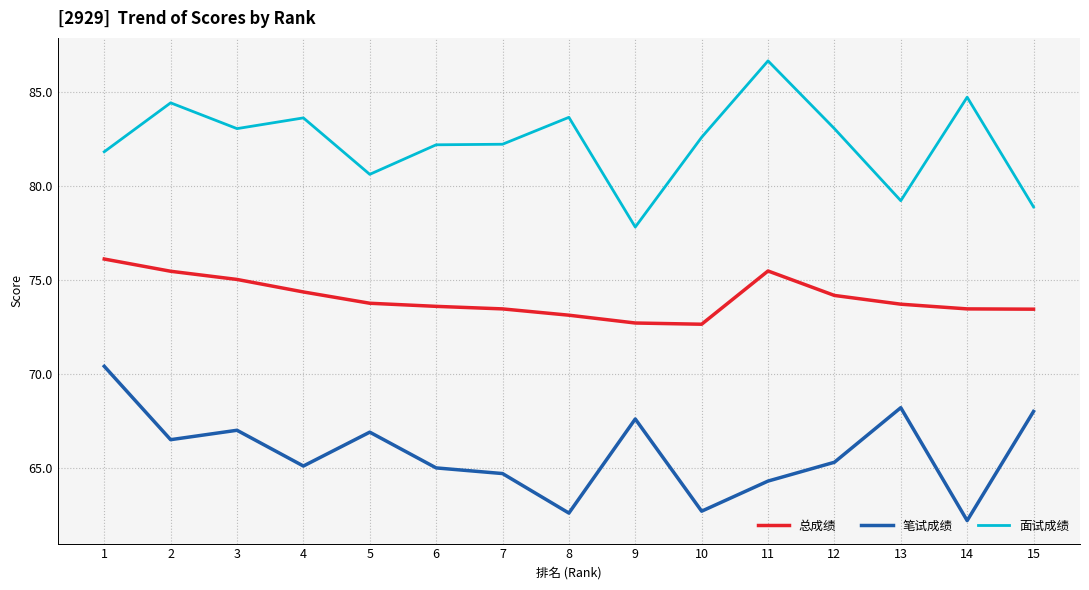

True or false: 面试成绩 and 笔试成绩 intersect in this chart.

False